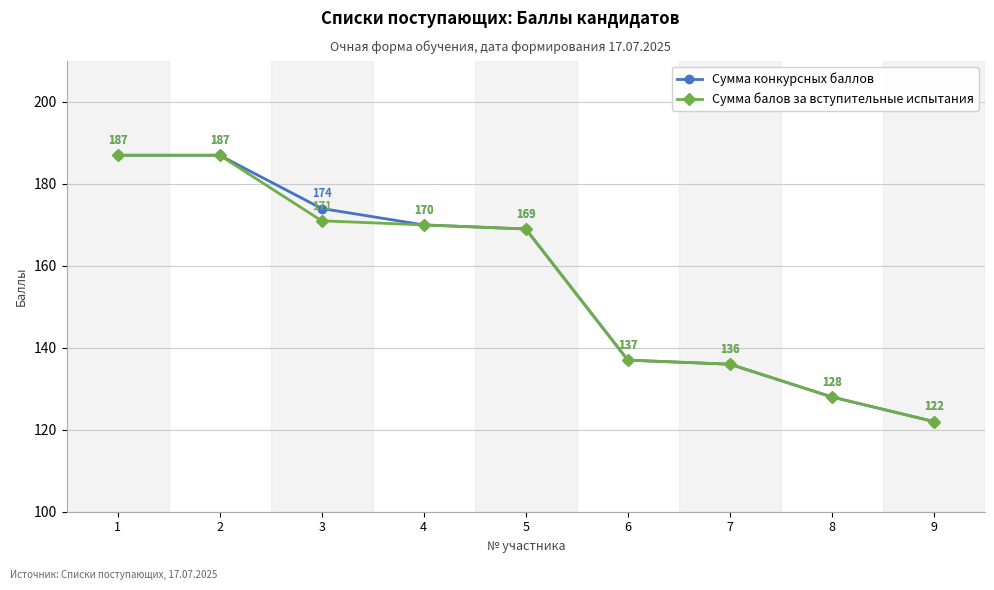

Reading left to right, transcribe all the data shown in this chart.

Сумма конкурсных баллов: 187	187	174	170	169	137	136	128	122
Сумма балов за вступительные испытания: 187	187	171	170	169	137	136	128	122